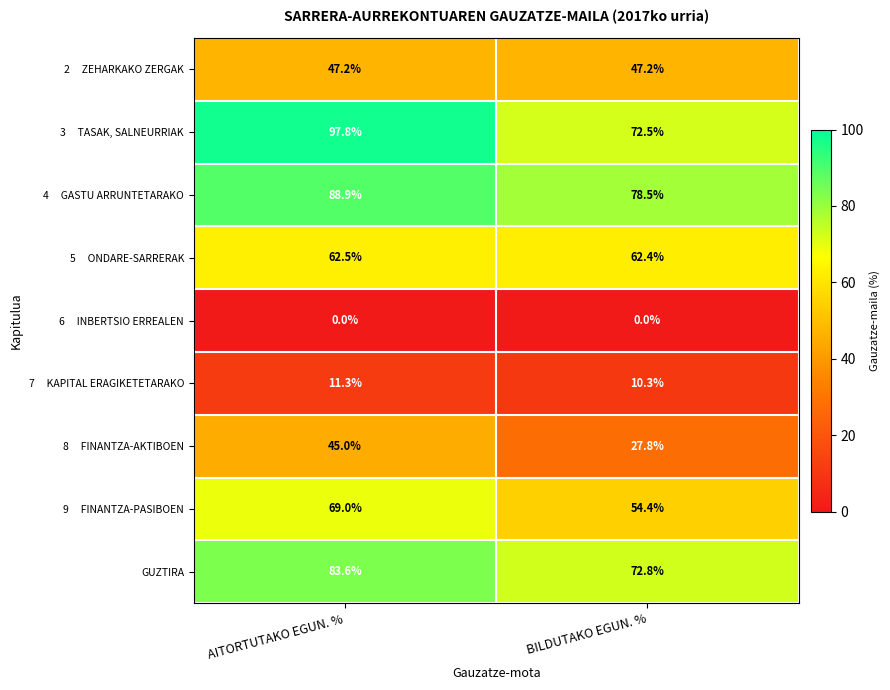

List the labels in order of GUZTIRA value, largest first.

AITORTUTAKO EGUN. %, BILDUTAKO EGUN. %